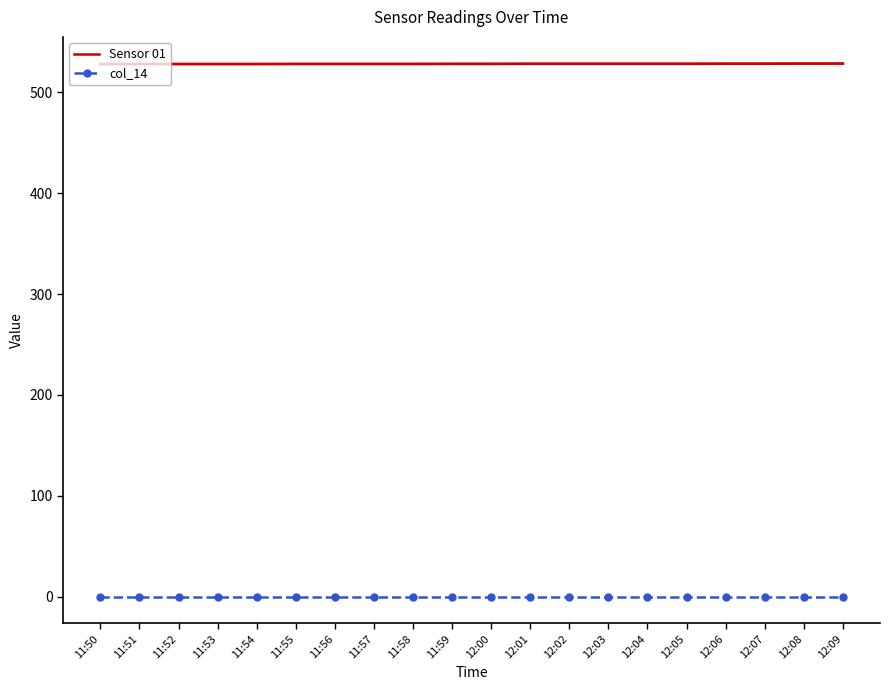

What are all the series names shown in the legend?

Sensor 01, col_14